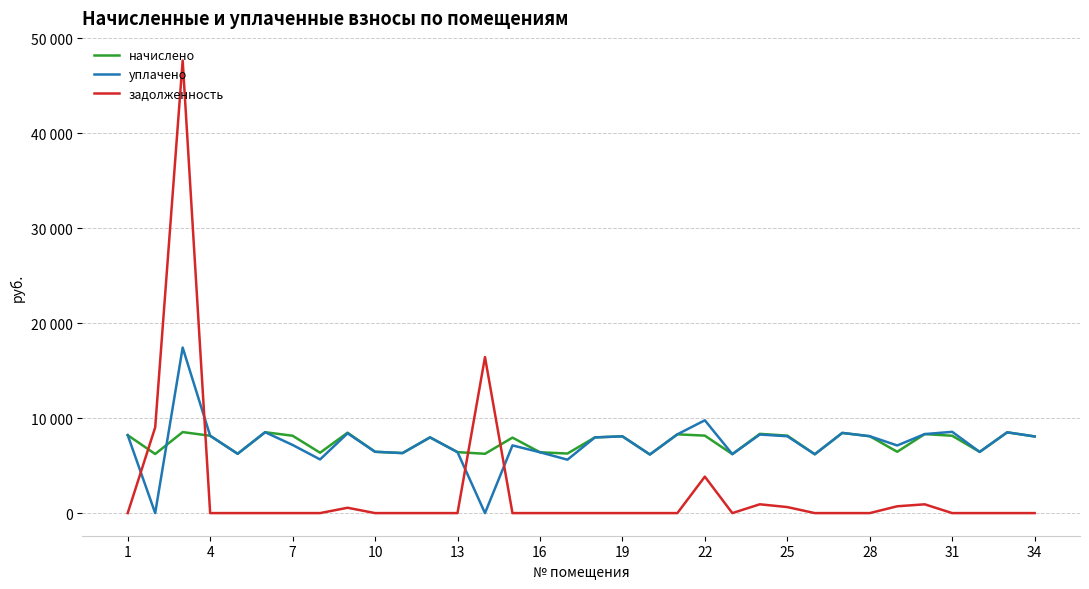

What are all the series names shown in the legend?

начислено, уплачено, задолженность